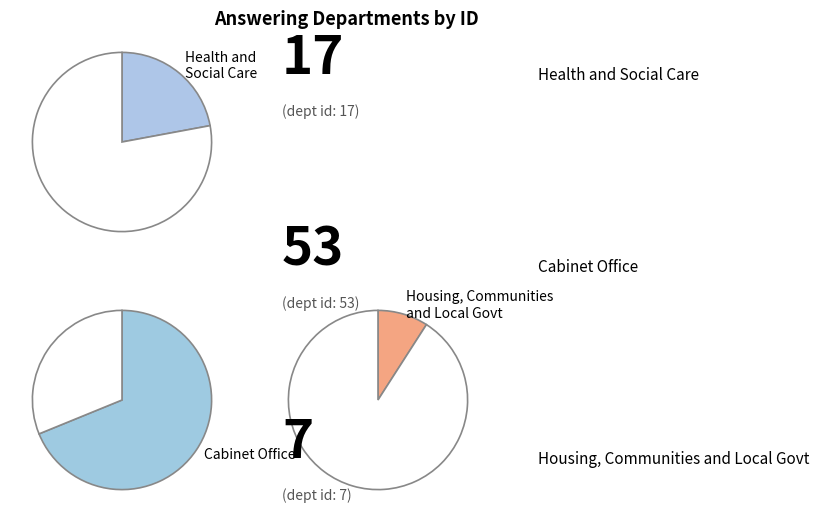

Which category has the smallest portion of the pie?

Housing, Communities and Local Government